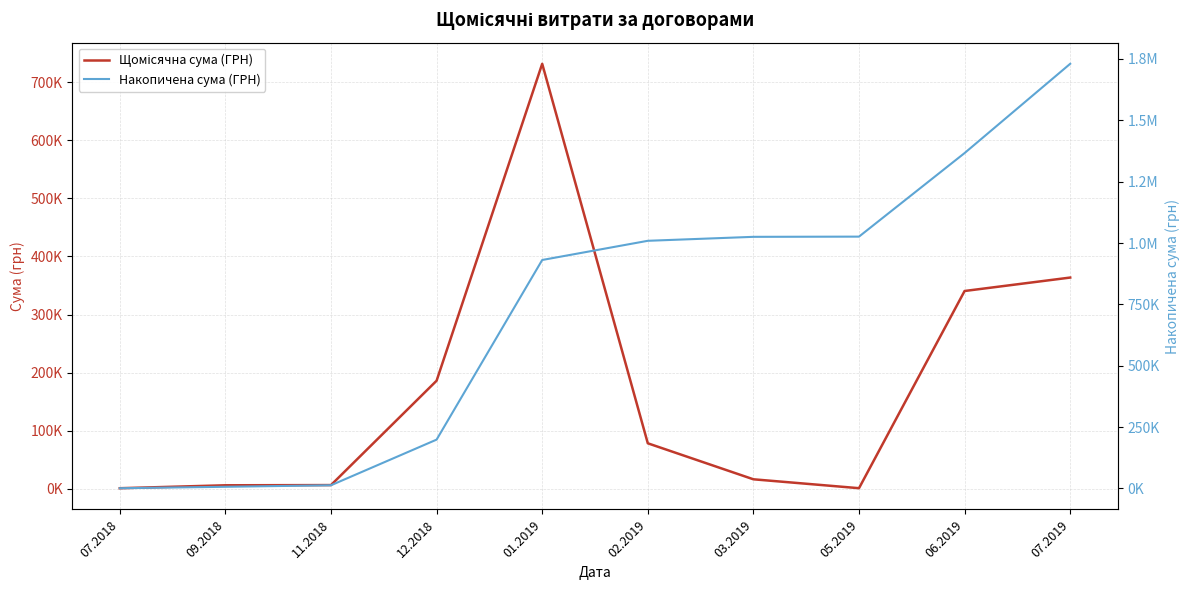

What is the spread (max minus min) of values at 12.2018?

12841.6